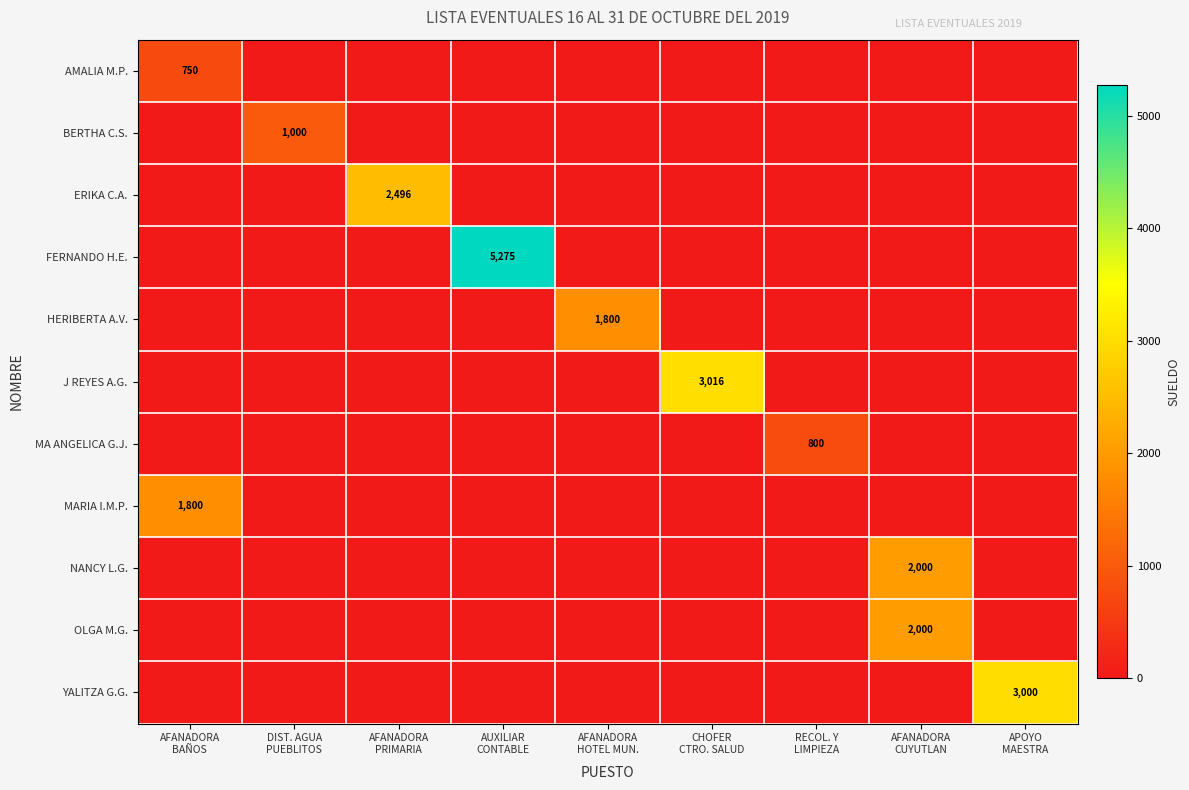

What is the sum of all MA ANGELICA G.J. values?

800.0